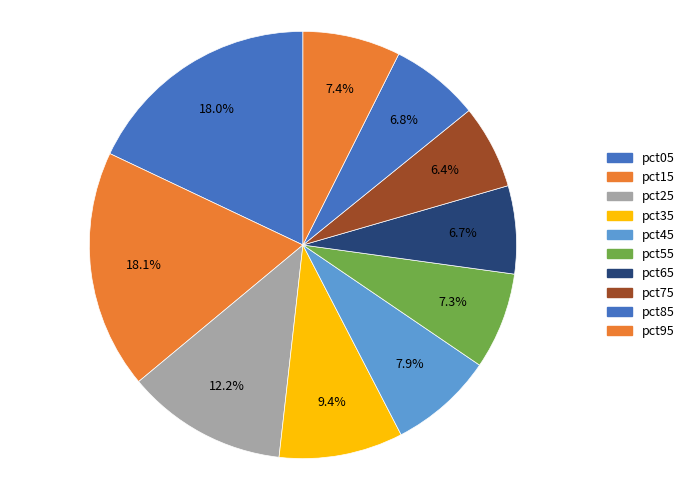

Does pct05 account for over 50% of the chart?

No